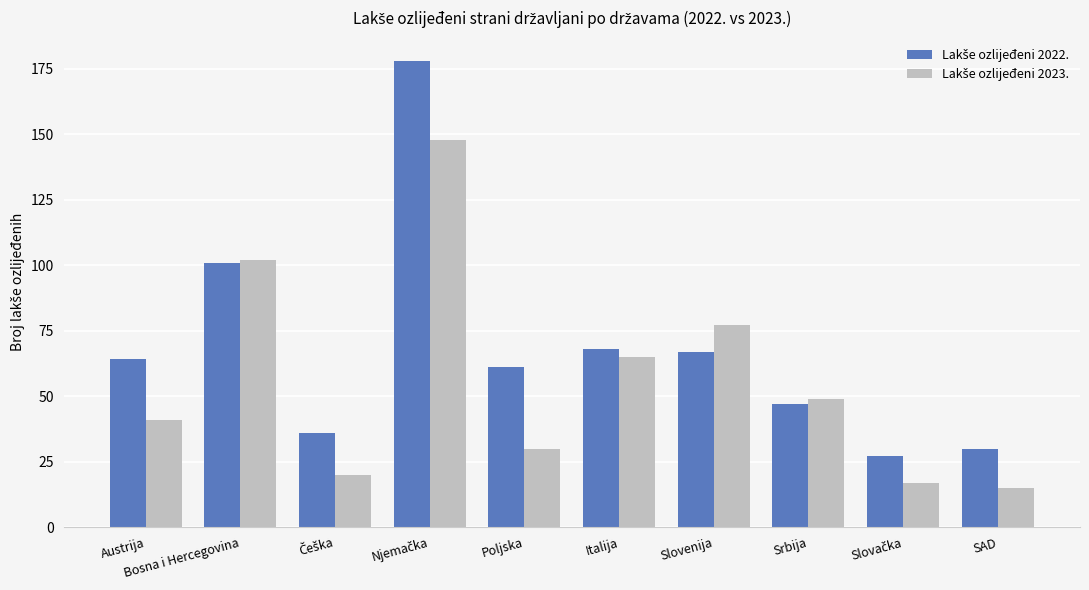

At how many categories does at least one series exceed 71?

3